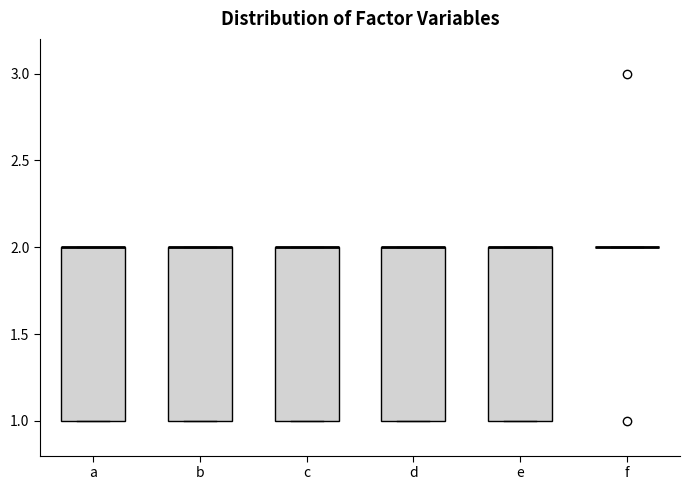

Reading left to right, transcribe this box plot: for each box, give where its median line is, the range the box spans, and where its two whiskers end, as read against the y-axis. The values are not printed on the chart, so give them approximately, as read against the axis.

a: median 2 (drawn on the box's upper edge), box 1 to 2, whiskers 1 to 2
b: median 2 (drawn on the box's upper edge), box 1 to 2, whiskers 1 to 2
c: median 2 (drawn on the box's upper edge), box 1 to 2, whiskers 1 to 2
d: median 2 (drawn on the box's upper edge), box 1 to 2, whiskers 1 to 2
e: median 2 (drawn on the box's upper edge), box 1 to 2, whiskers 1 to 2
f: box collapsed to a line at 2, whiskers 2 to 2